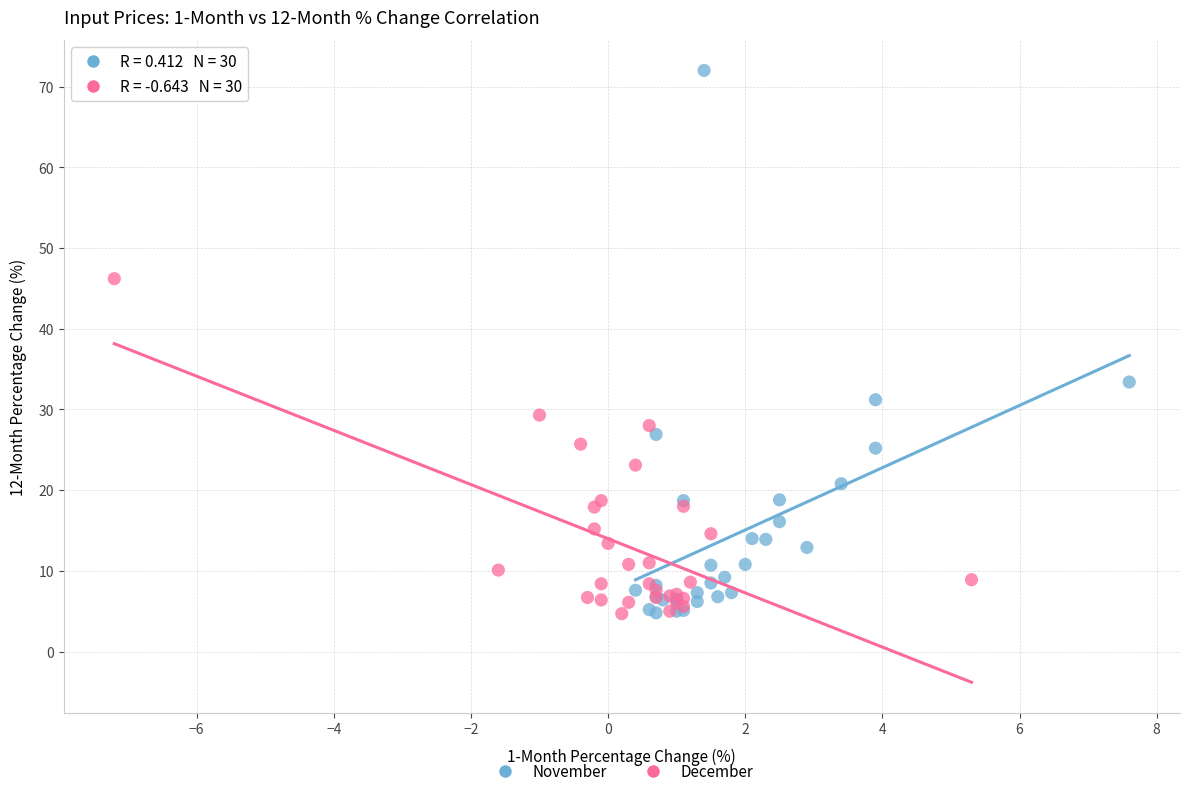

Which series reaches the maximum Y coordinate?

November